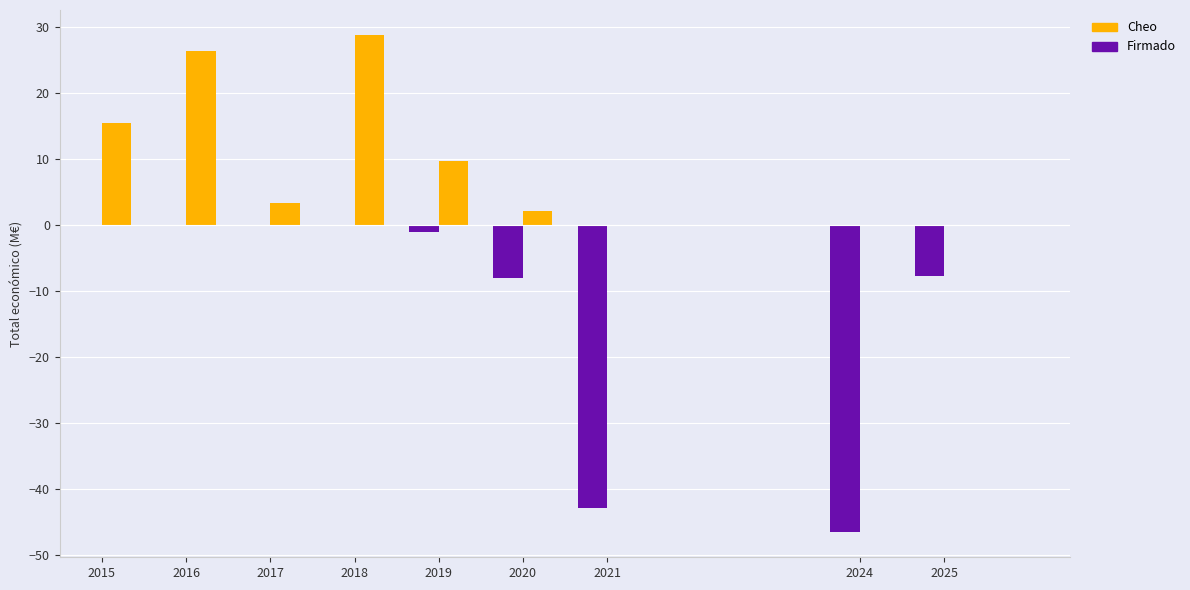

Which label corresponds to the largest value in the chart?

2018